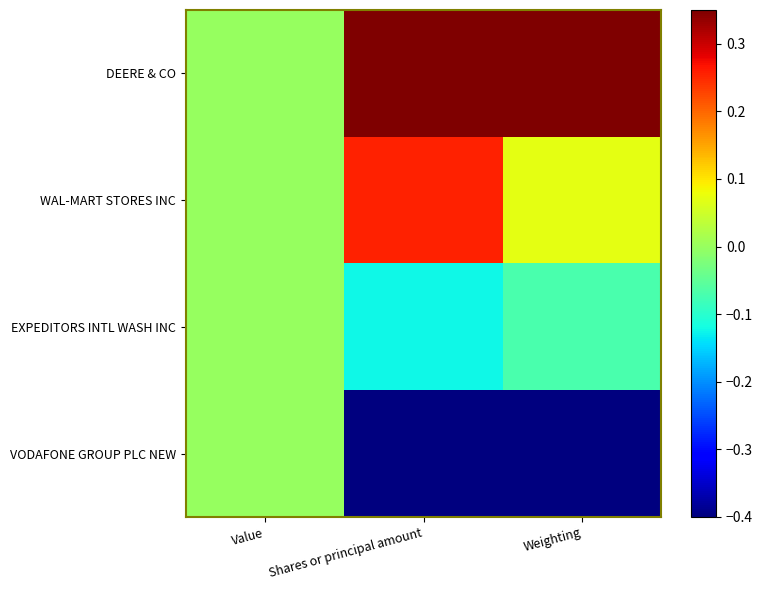

At how many categories does at least one series exceed 0?

2